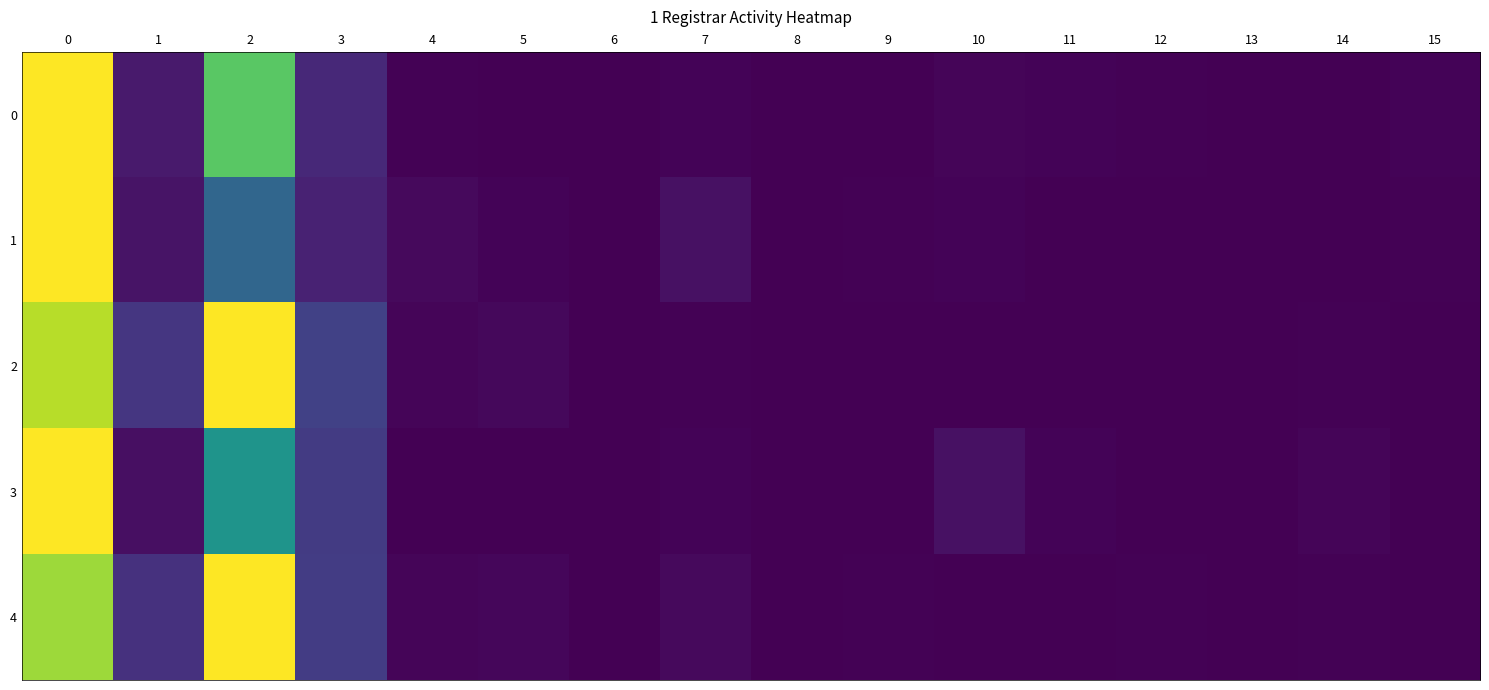

At how many categories does at least one series exceed 0?

15